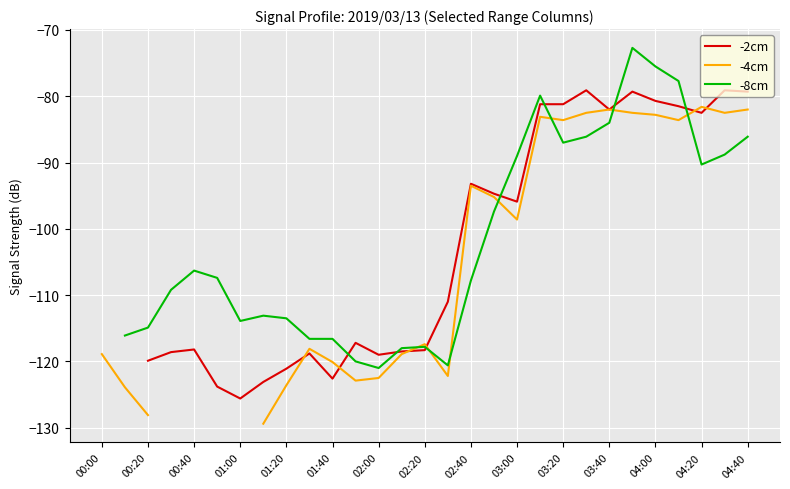

Which series ends up on top after the final intersection of -8cm and -4cm?

-4cm